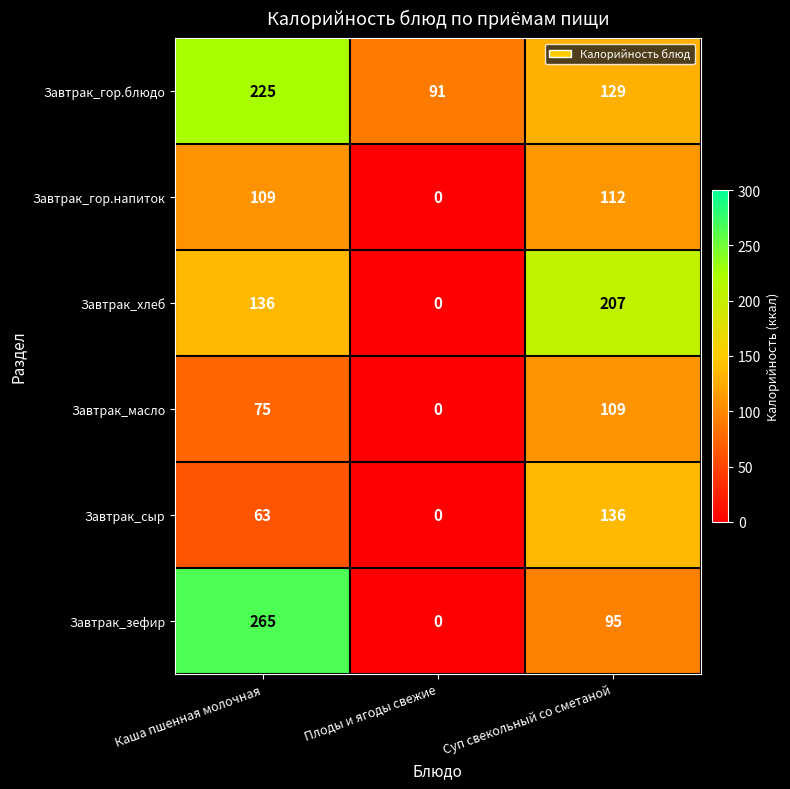

Which series has the largest range (max minus min)?

Завтрак_зефир